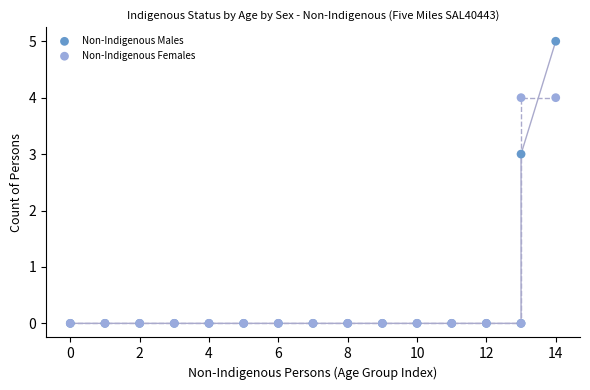

Across all series, what Y value is closest to 2?

3